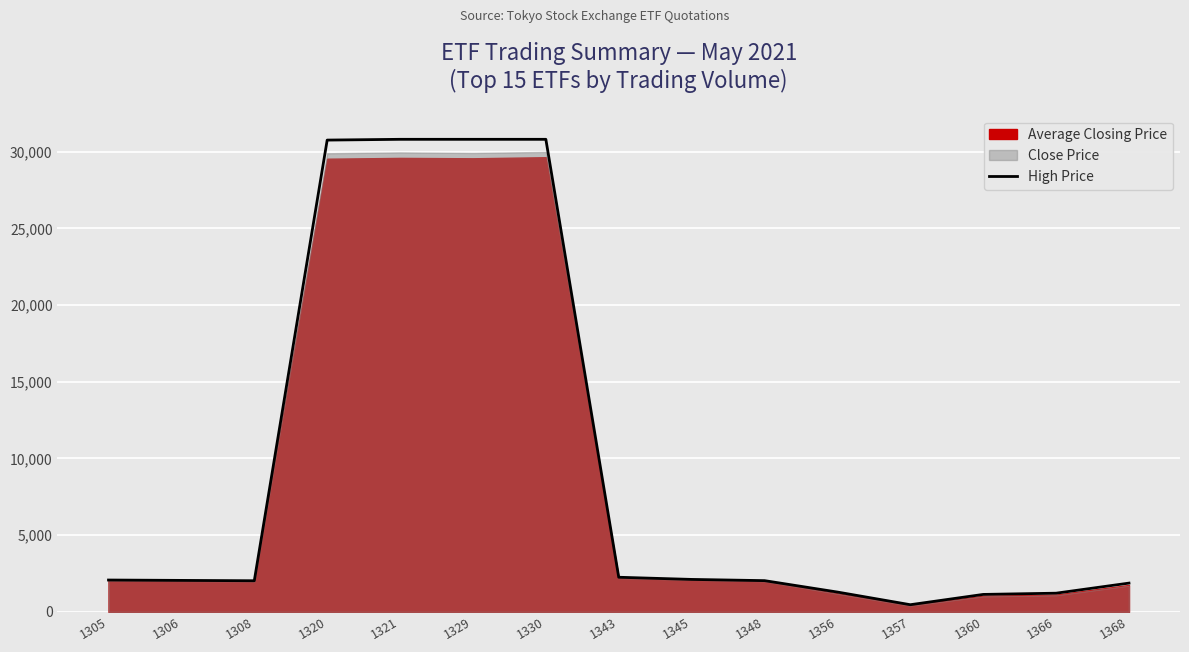

List the labels in order of value, smallest first.

1357, 1360, 1366, 1356, 1368, 1308, 1348, 1306, 1305, 1345, 1343, 1320, 1321, 1329, 1330